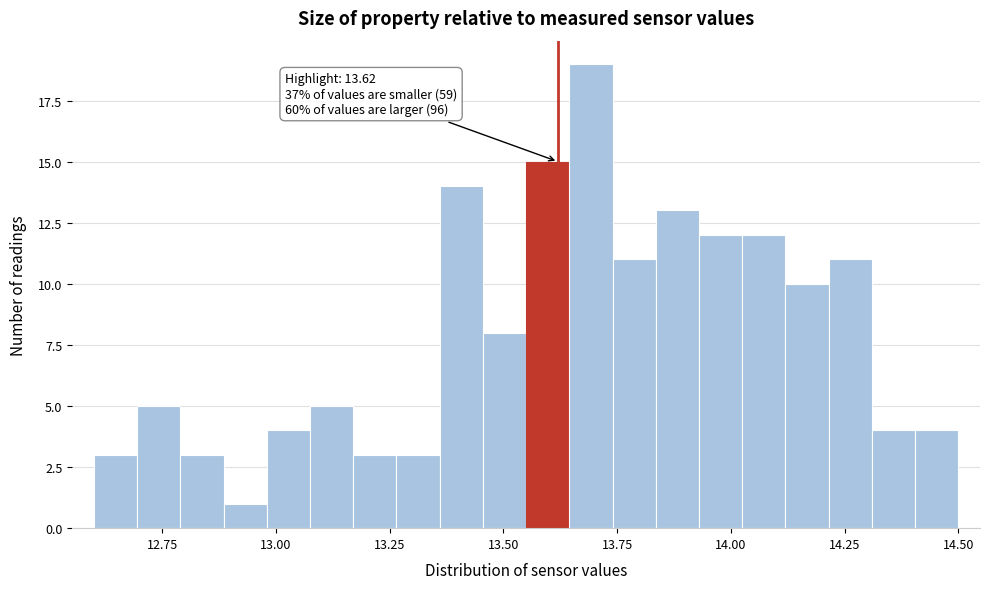

Read against the x-axis, roughly where is the centre of the tallest bar?

13.70